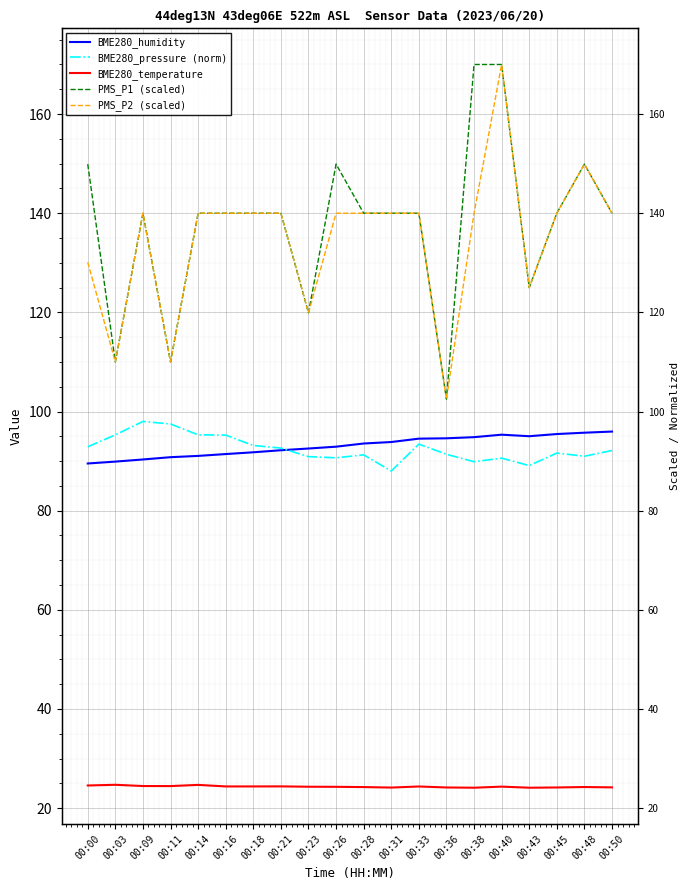

True or false: BME280_temperature and BME280_pressure (norm) intersect in this chart.

False